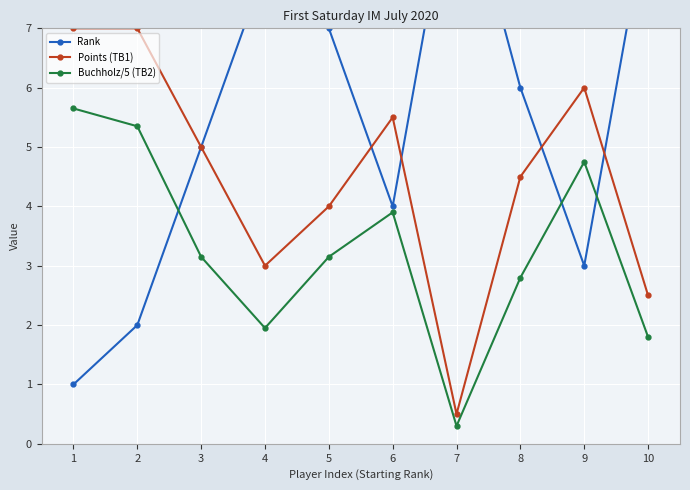

Which has a higher value, 6 or 10?

10